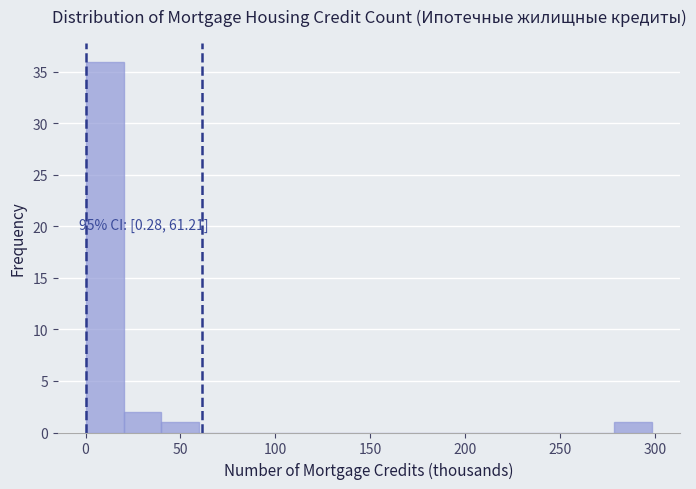

Around what value on the x-axis is the tallest bar? Give the approximate position of its centre, as read against the axis.

10